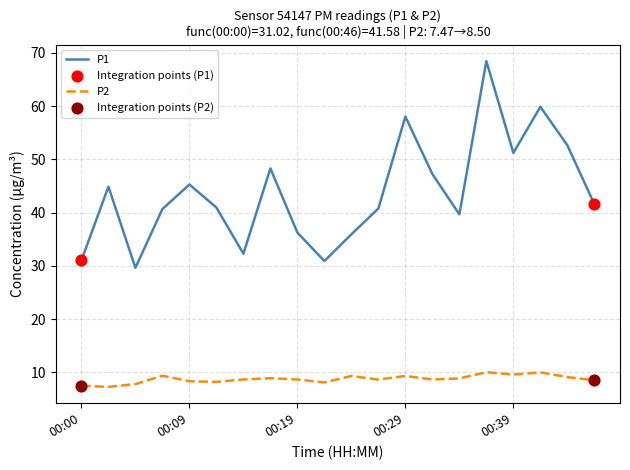

Which series has the largest total across all categories?

P1